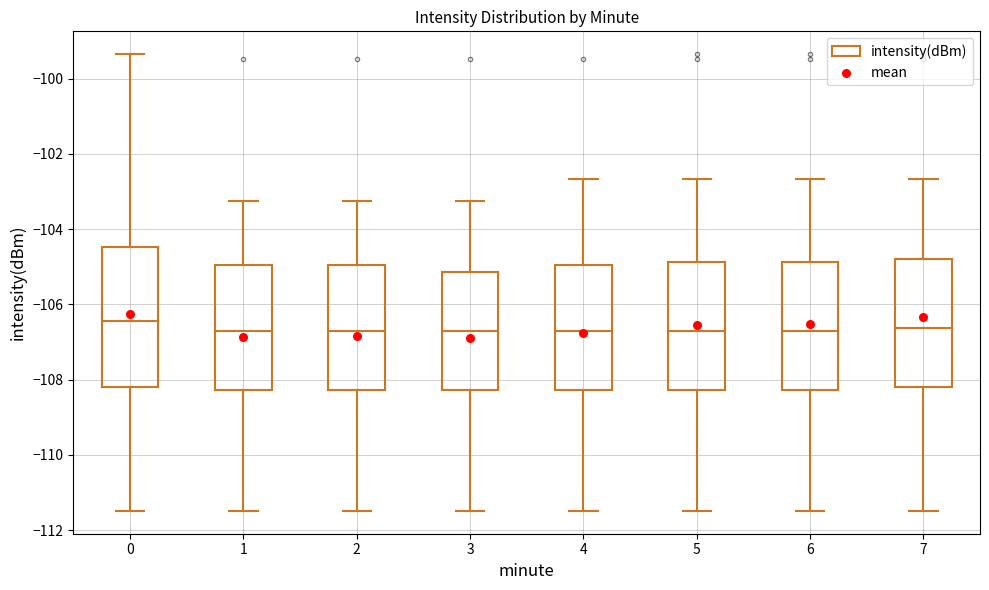

Reading left to right, transcribe this box plot: for each box, give where its median line is, the range the box spans, and where its two whiskers end, as read against the y-axis. The values are not printed on the chart, so give them approximately, as read against the axis.

0: median -106.4, box -108.2 to -104.4, whiskers -111.4 to -99.4
1: median -106.8, box -108.2 to -105.0, whiskers -111.4 to -103.2
2: median -106.8, box -108.2 to -105.0, whiskers -111.4 to -103.2
3: median -106.8, box -108.2 to -105.2, whiskers -111.4 to -103.2
4: median -106.8, box -108.2 to -105.0, whiskers -111.4 to -102.6
5: median -106.8, box -108.2 to -104.8, whiskers -111.4 to -102.6
6: median -106.8, box -108.2 to -104.8, whiskers -111.4 to -102.6
7: median -106.6, box -108.2 to -104.8, whiskers -111.4 to -102.6